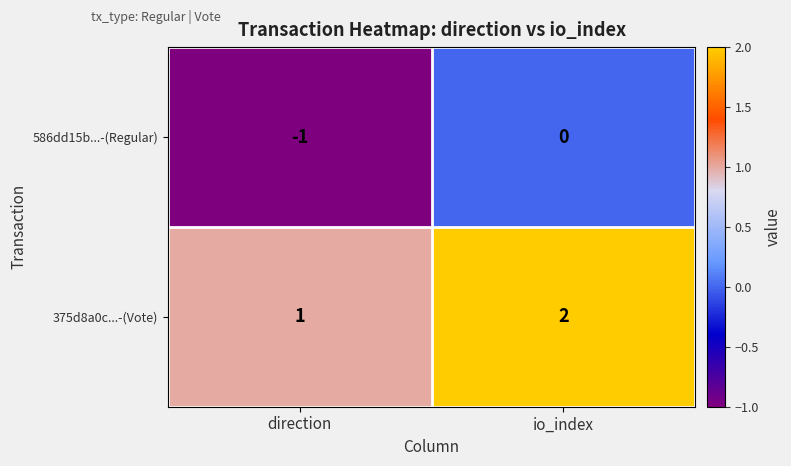

Rank the series at io_index from lowest to highest value.

586dd15b...-(Regular), 375d8a0c...-(Vote)